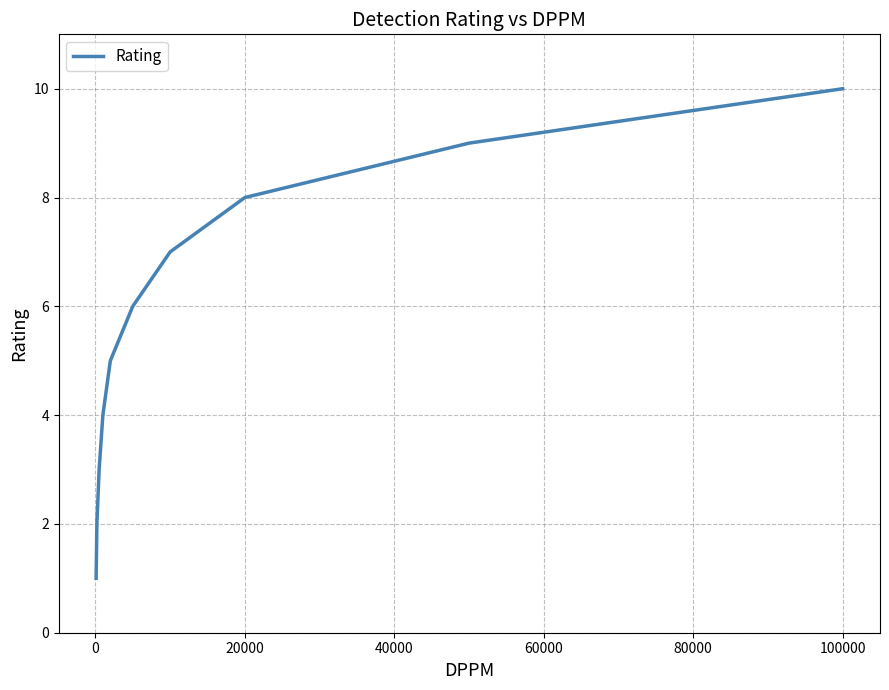

How many data points does each series have?

10